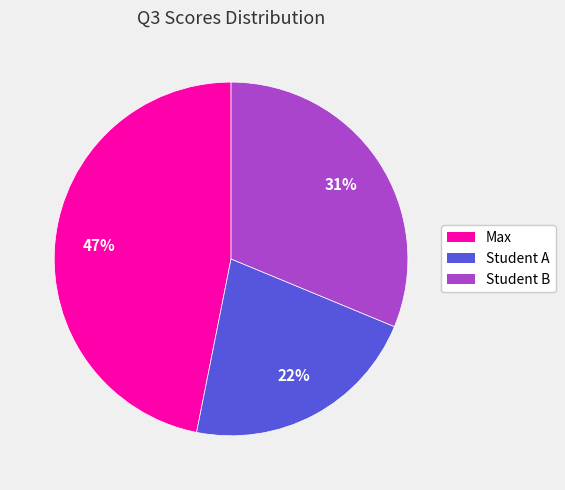

How many segments does this pie chart have?

3